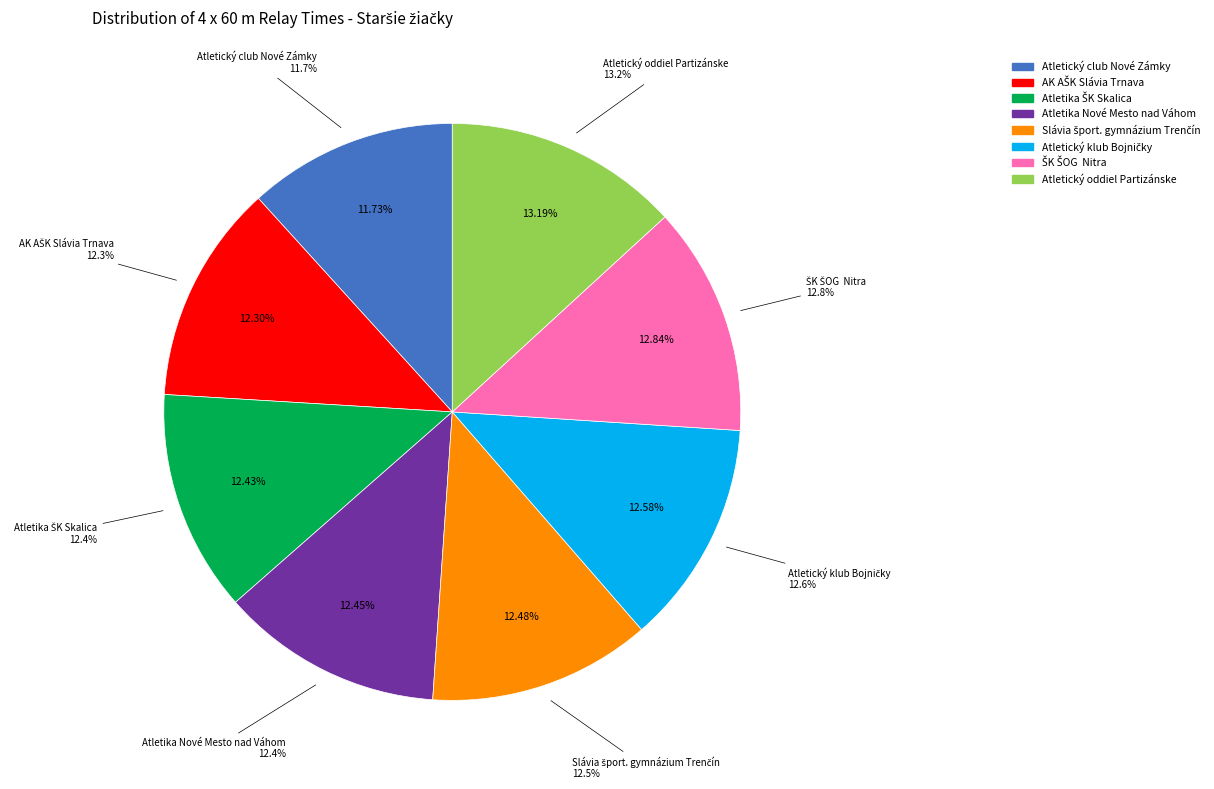

Which has a higher value, Slávia šport. gymnázium Trenčín or Atletický club Nové Zámky?

Slávia šport. gymnázium Trenčín